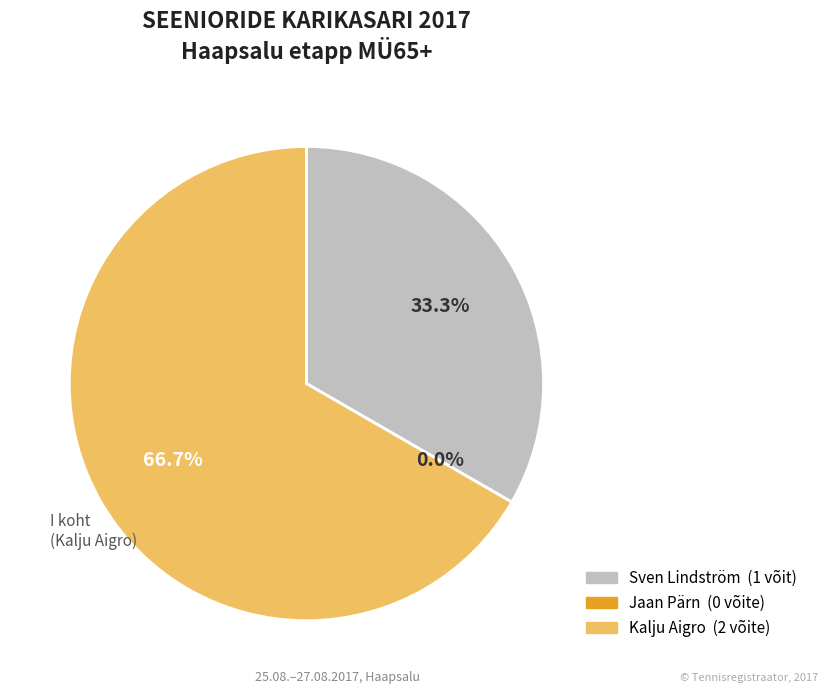

Is there any slice that represents more than half of the pie?

Yes